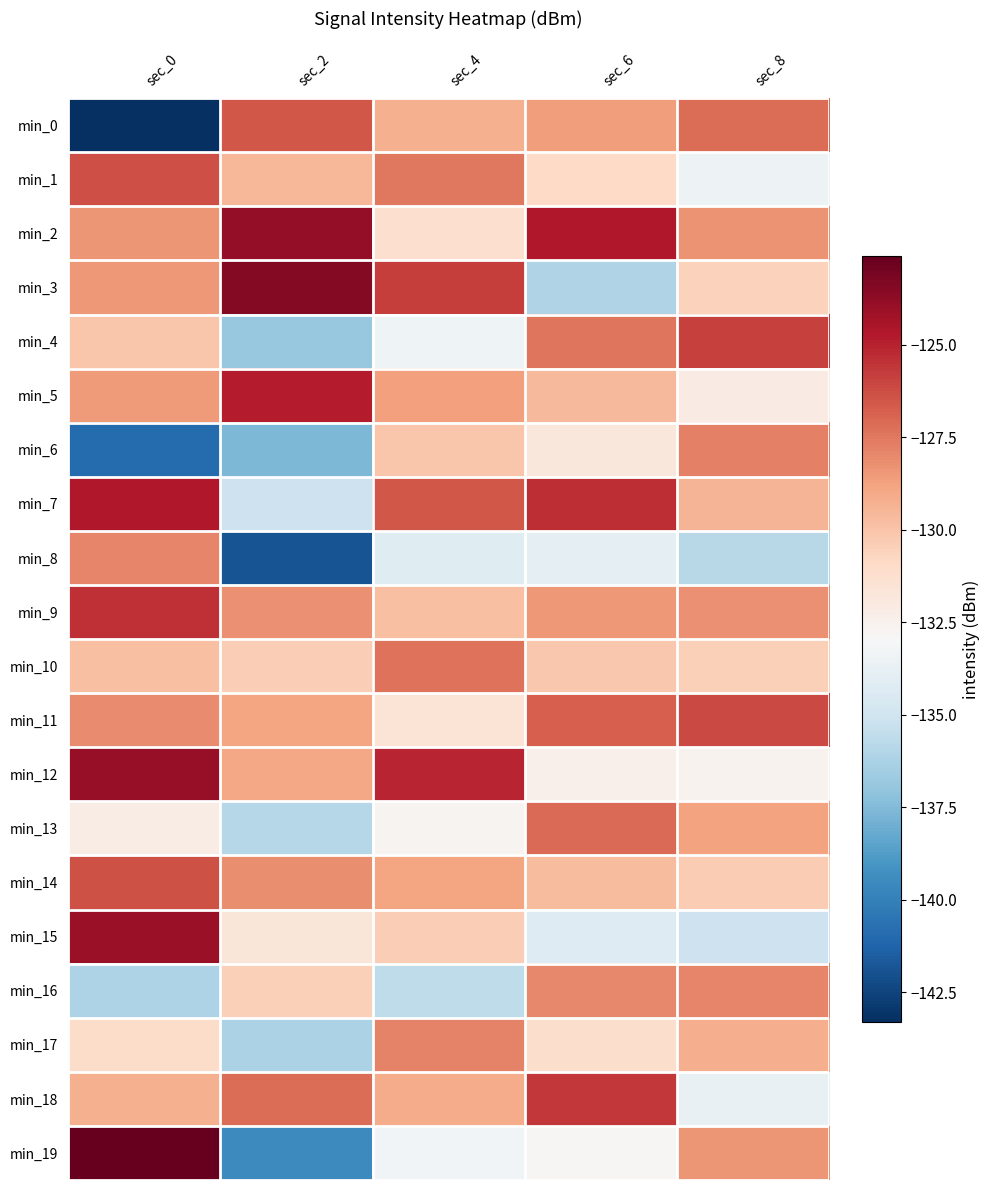

Reading right to left, what are all the values shown in this chart?

min_0: sec_8=-127.2	sec_6=-128.6	sec_4=-129.3	sec_2=-126.5	sec_0=-143.3
min_1: sec_8=-133.5	sec_6=-130.9	sec_4=-127.5	sec_2=-129.5	sec_0=-126.3
min_2: sec_8=-128.3	sec_6=-124.7	sec_4=-131.2	sec_2=-123.9	sec_0=-128.4
min_3: sec_8=-130.6	sec_6=-136.1	sec_4=-125.8	sec_2=-123.4	sec_0=-128.5
min_4: sec_8=-125.9	sec_6=-127.4	sec_4=-133.4	sec_2=-136.9	sec_0=-130.0
min_5: sec_8=-132.1	sec_6=-129.6	sec_4=-128.7	sec_2=-124.8	sec_0=-128.6
min_6: sec_8=-127.7	sec_6=-131.8	sec_4=-130.1	sec_2=-137.6	sec_0=-140.9
min_7: sec_8=-129.4	sec_6=-125.3	sec_4=-126.5	sec_2=-135.1	sec_0=-124.6
min_8: sec_8=-135.8	sec_6=-133.9	sec_4=-134.2	sec_2=-141.9	sec_0=-127.9
min_9: sec_8=-128.2	sec_6=-128.5	sec_4=-129.8	sec_2=-128.3	sec_0=-125.4
min_10: sec_8=-130.5	sec_6=-130.2	sec_4=-127.3	sec_2=-130.4	sec_0=-129.9
min_11: sec_8=-126.1	sec_6=-126.8	sec_4=-131.5	sec_2=-128.9	sec_0=-128.1
min_12: sec_8=-132.6	sec_6=-132.4	sec_4=-125.1	sec_2=-128.9	sec_0=-123.9
min_13: sec_8=-128.8	sec_6=-127.1	sec_4=-132.7	sec_2=-135.9	sec_0=-132.2
min_14: sec_8=-130.3	sec_6=-129.7	sec_4=-128.9	sec_2=-128.2	sec_0=-126.4
min_15: sec_8=-135.1	sec_6=-134.3	sec_4=-130.4	sec_2=-131.7	sec_0=-124.0
min_16: sec_8=-127.9	sec_6=-128.0	sec_4=-135.6	sec_2=-130.5	sec_0=-136.1
min_17: sec_8=-129.2	sec_6=-131.1	sec_4=-127.8	sec_2=-136.2	sec_0=-131.0
min_18: sec_8=-133.7	sec_6=-125.6	sec_4=-129.1	sec_2=-127.2	sec_0=-129.2
min_19: sec_8=-128.4	sec_6=-132.8	sec_4=-133.2	sec_2=-139.6	sec_0=-122.6